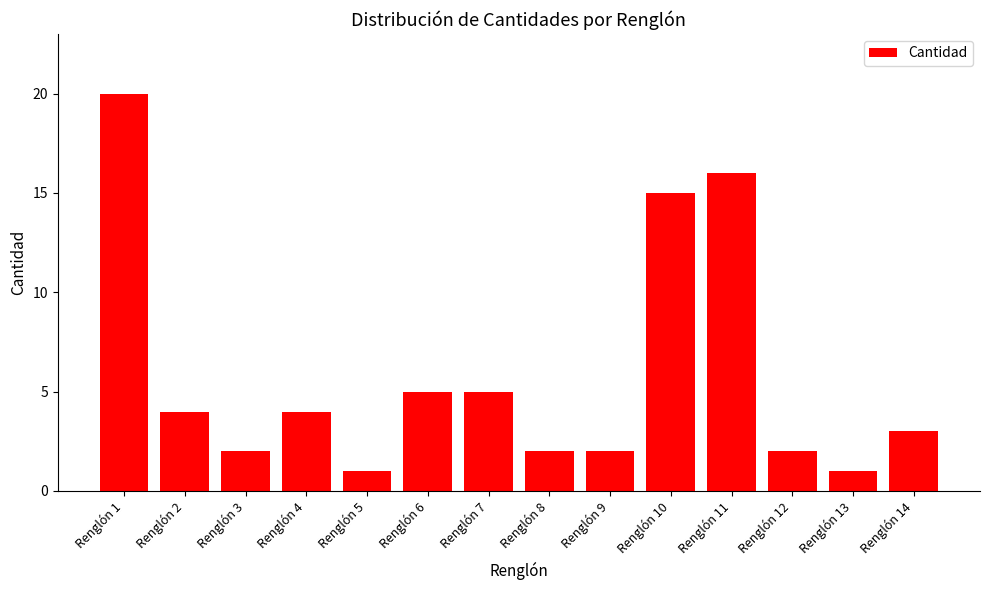

What is the average value?

6